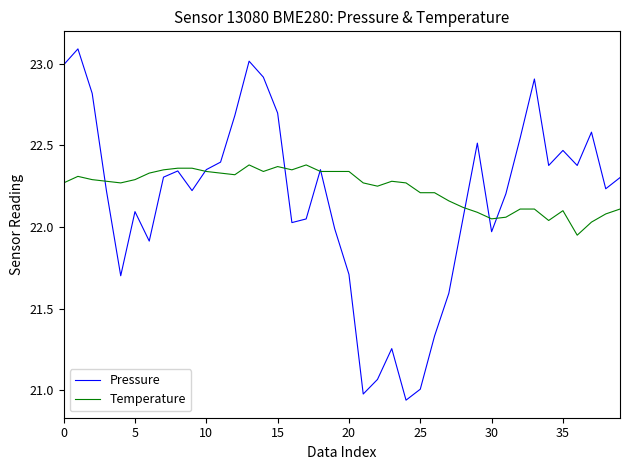

Which series has the largest range (max minus min)?

Pressure